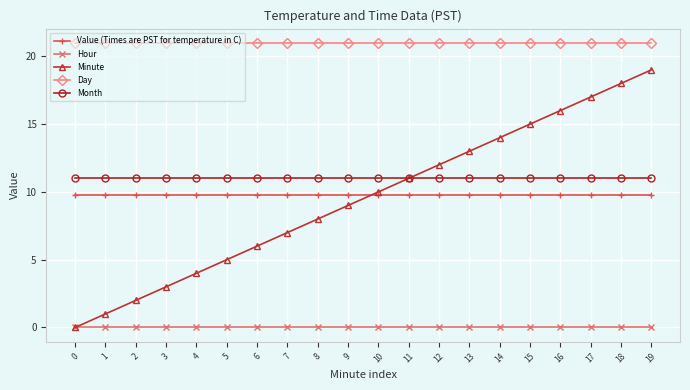

At 19, list the series in order from smallest to largest.

Hour, Value (Times are PST for temperature in C), Month, Minute, Day